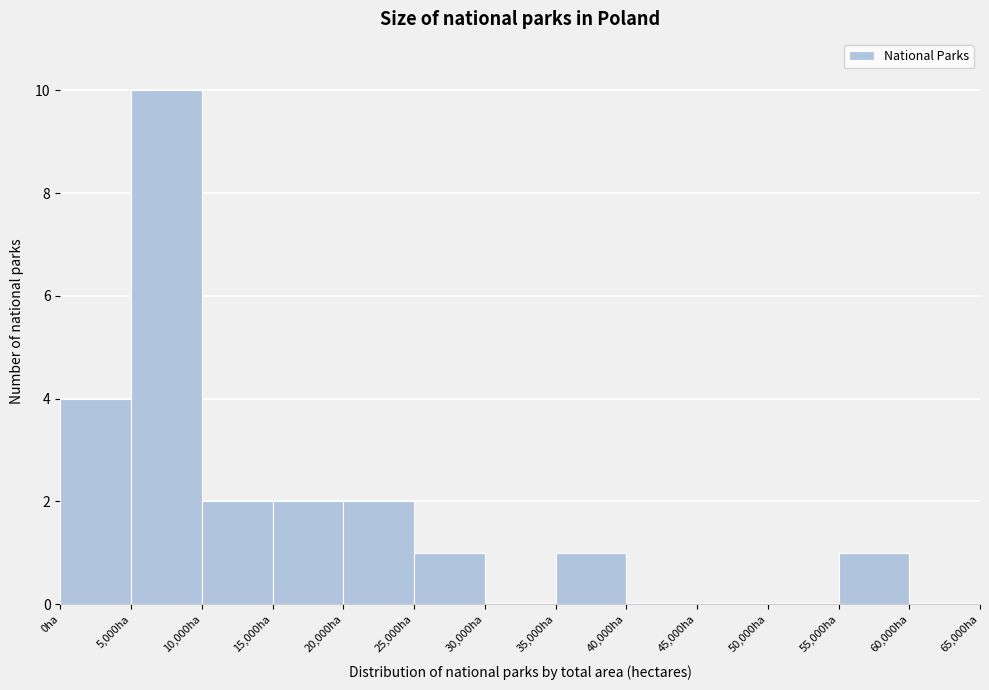

Which range on the x-axis has the tallest bar?

5000 to 10000